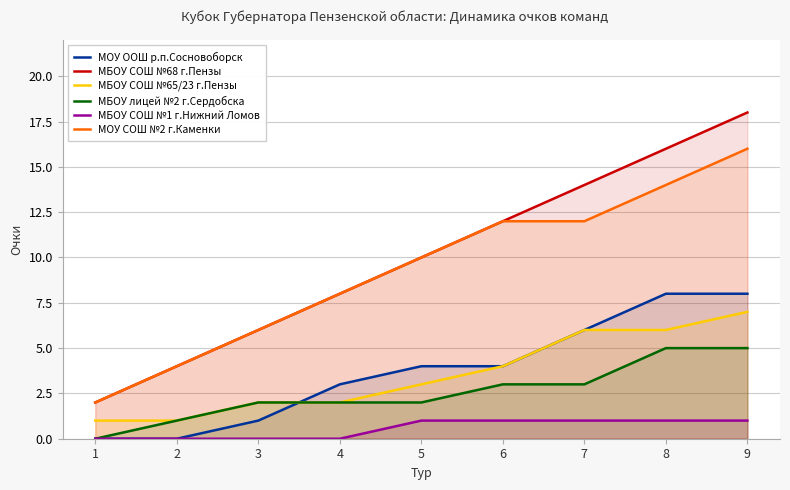

At which category is the sum across all series the highest?

9